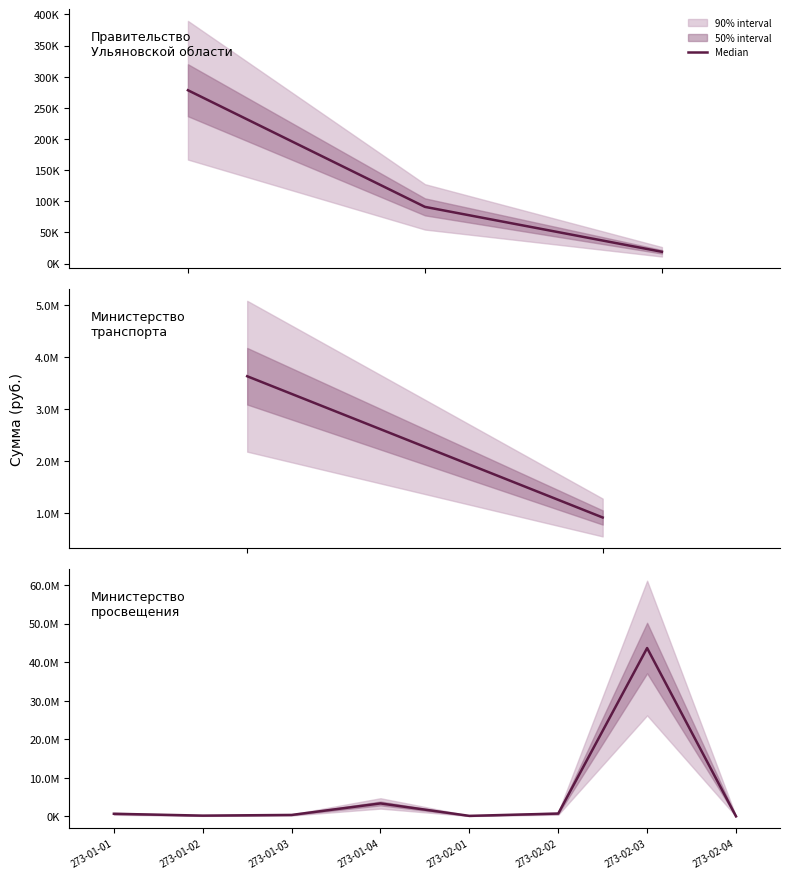

Reading left to right, extract all data points from this chart.

273-01-01=671994.1	273-01-02=193200.0	273-01-03=368966.7	273-01-04=3357929.4	273-02-01=127998.9	273-02-02=726641.3	273-02-03=43642300.0	273-02-04=11411.3